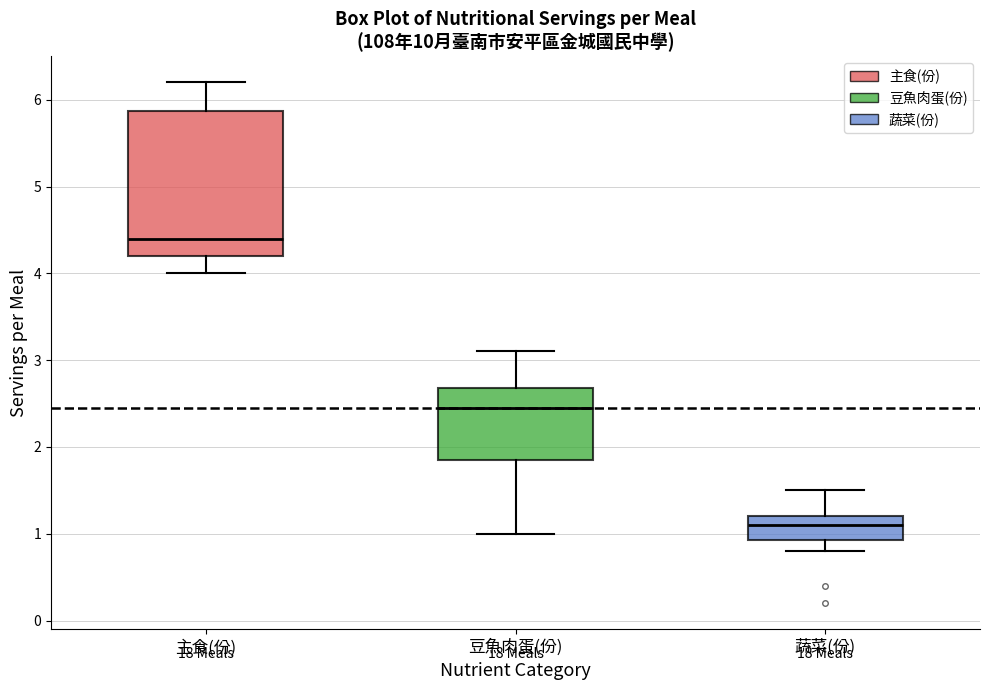

Comparing the boxes themselves (not the whiskers), which one is the tallest?

主食(份)